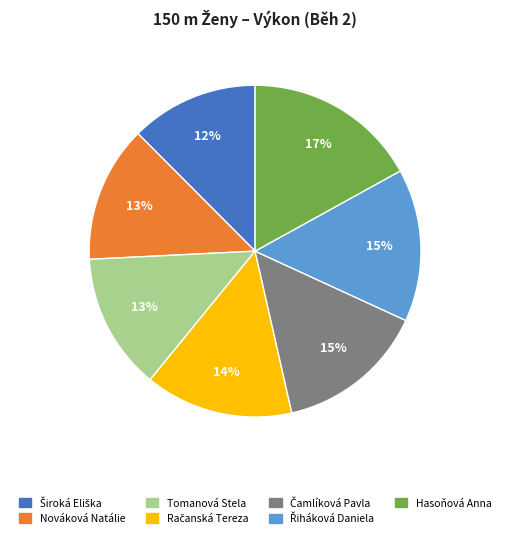

How many segments does this pie chart have?

7